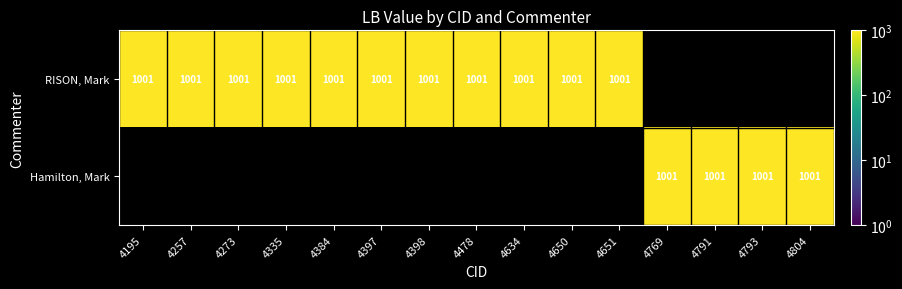

Is it true that RISON, Mark equals 1001 at 4650?

True